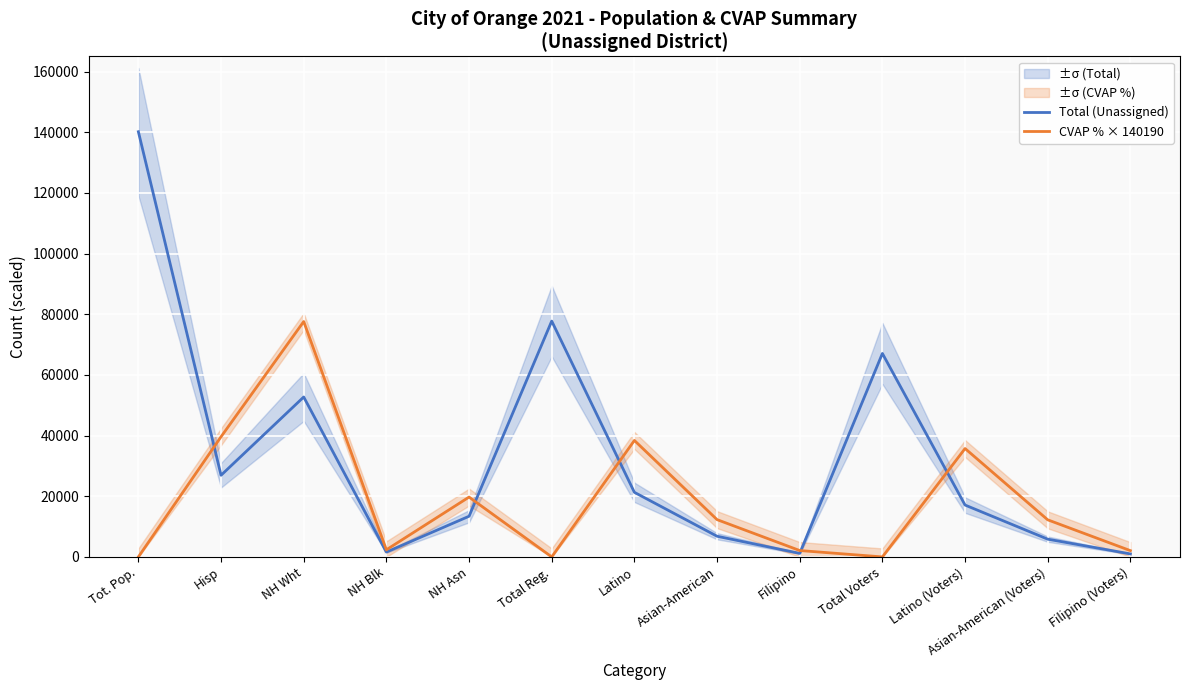

At which label does CVAP % × 140190 first exceed 12227?

Hisp